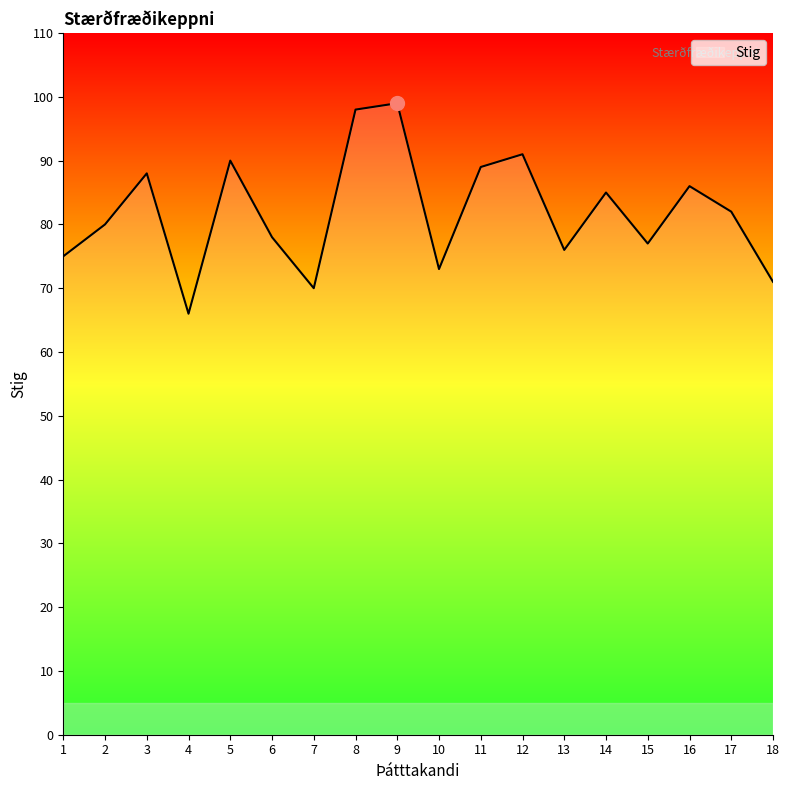

True or false: the data shows 69 at 9.

False